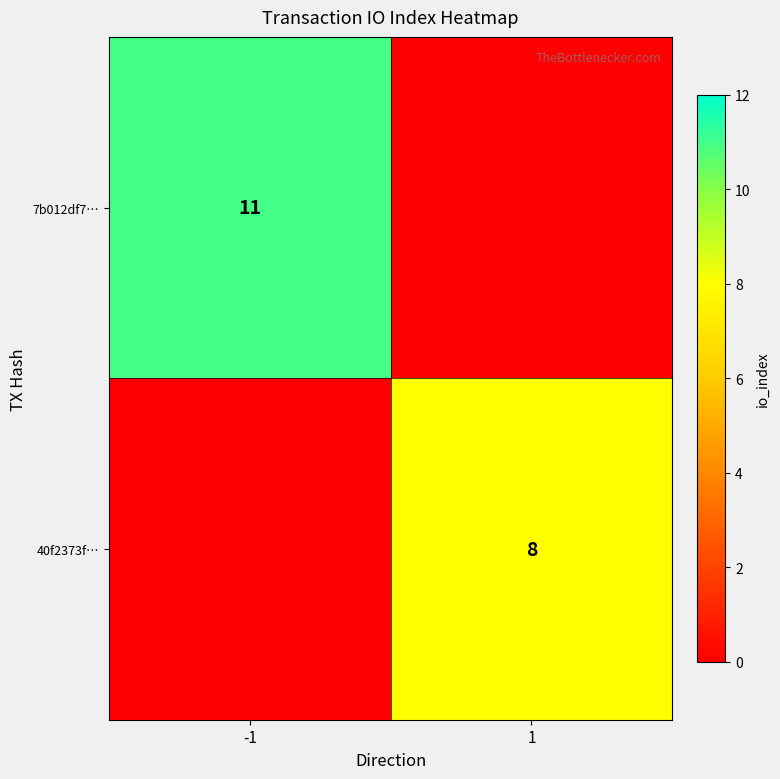

The 40f2373f… series shows 8 at 1. True or false?

True